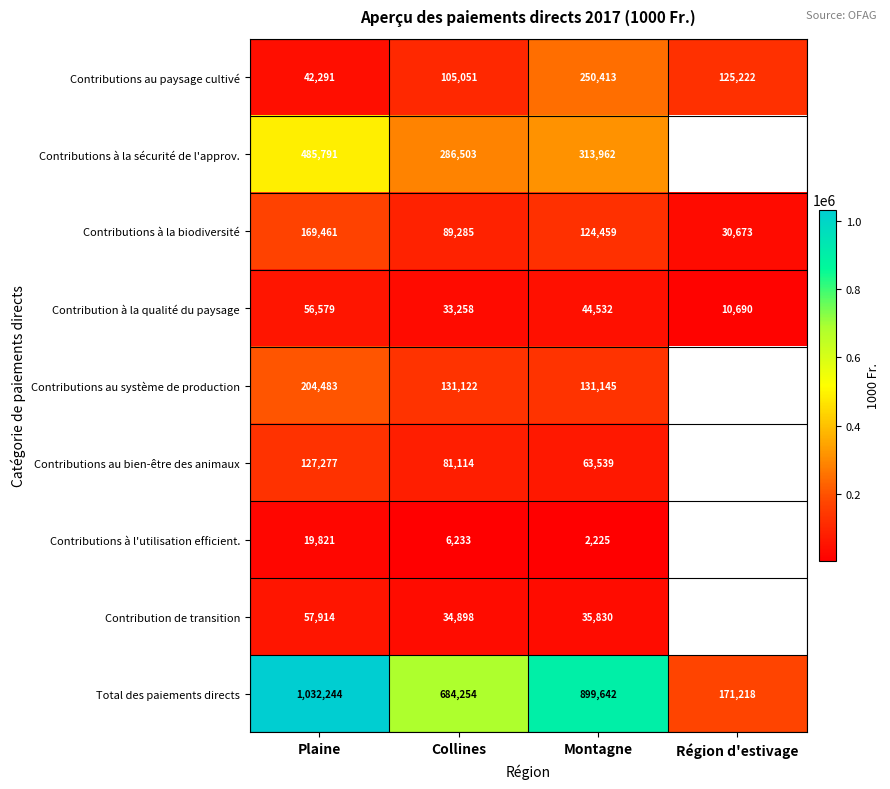

At which category does the chart reach its peak across all series?

Plaine